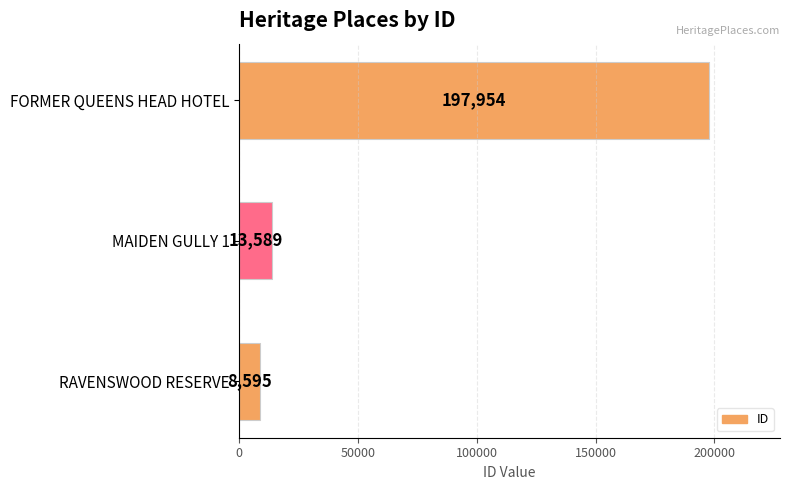

How many series are shown in this chart?

1